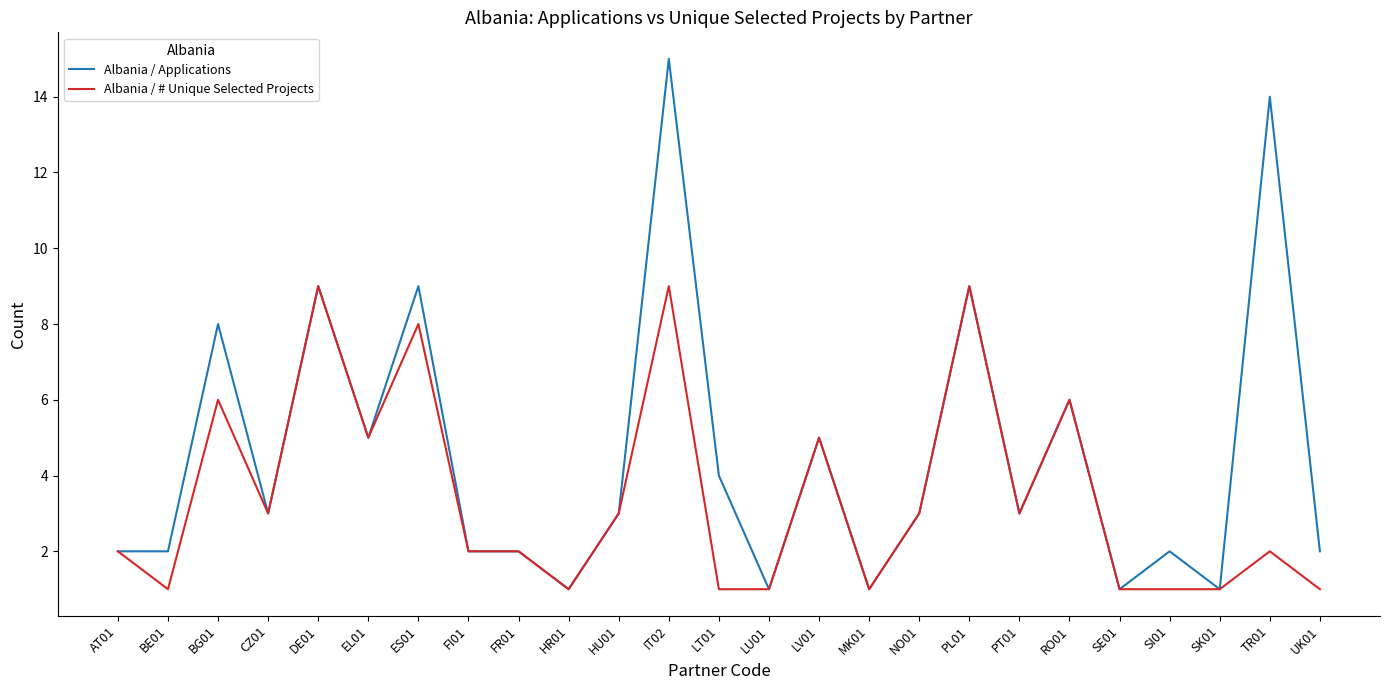

Which series has the largest total across all categories?

Albania / Applications